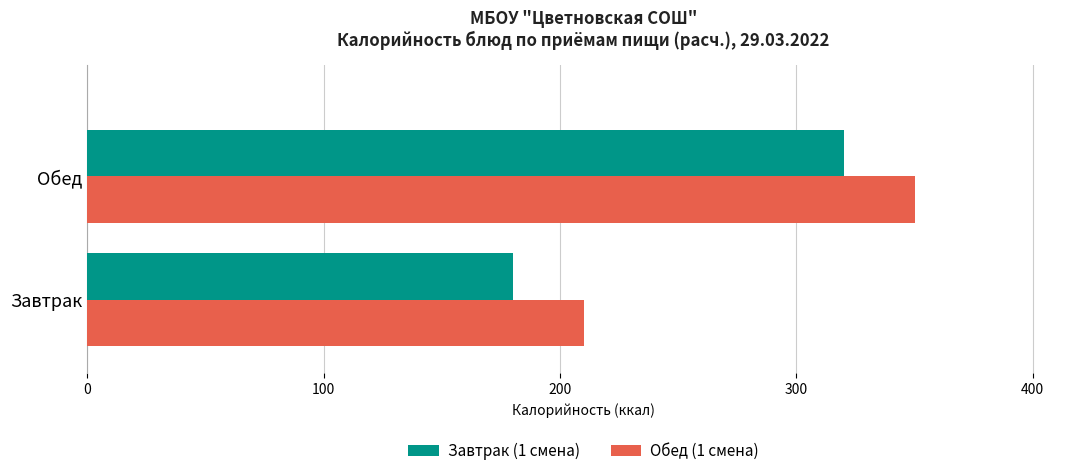

What is the spread (max minus min) of values at Завтрак?

30